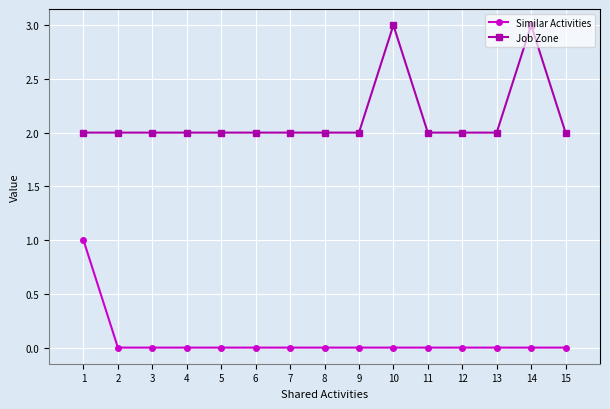

Is the value of Similar Activities at 15 greater than the value of Job Zone at 1?

No